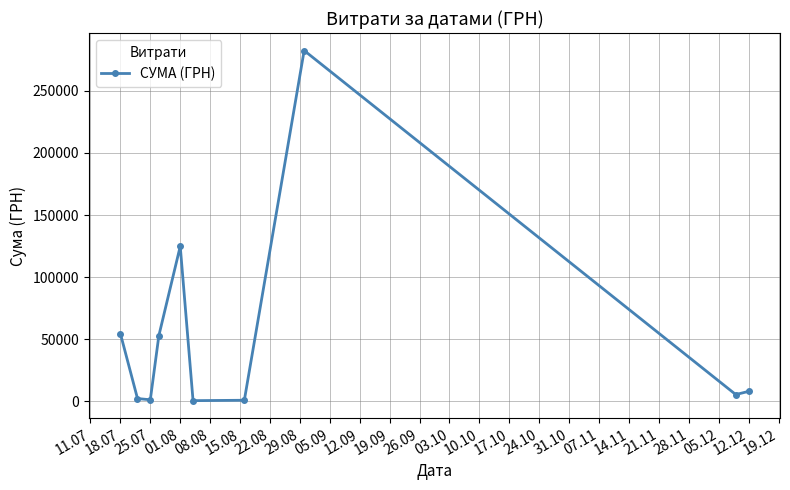

How many points are higher than both their immediate neighbors (excluding endpoints)?

2